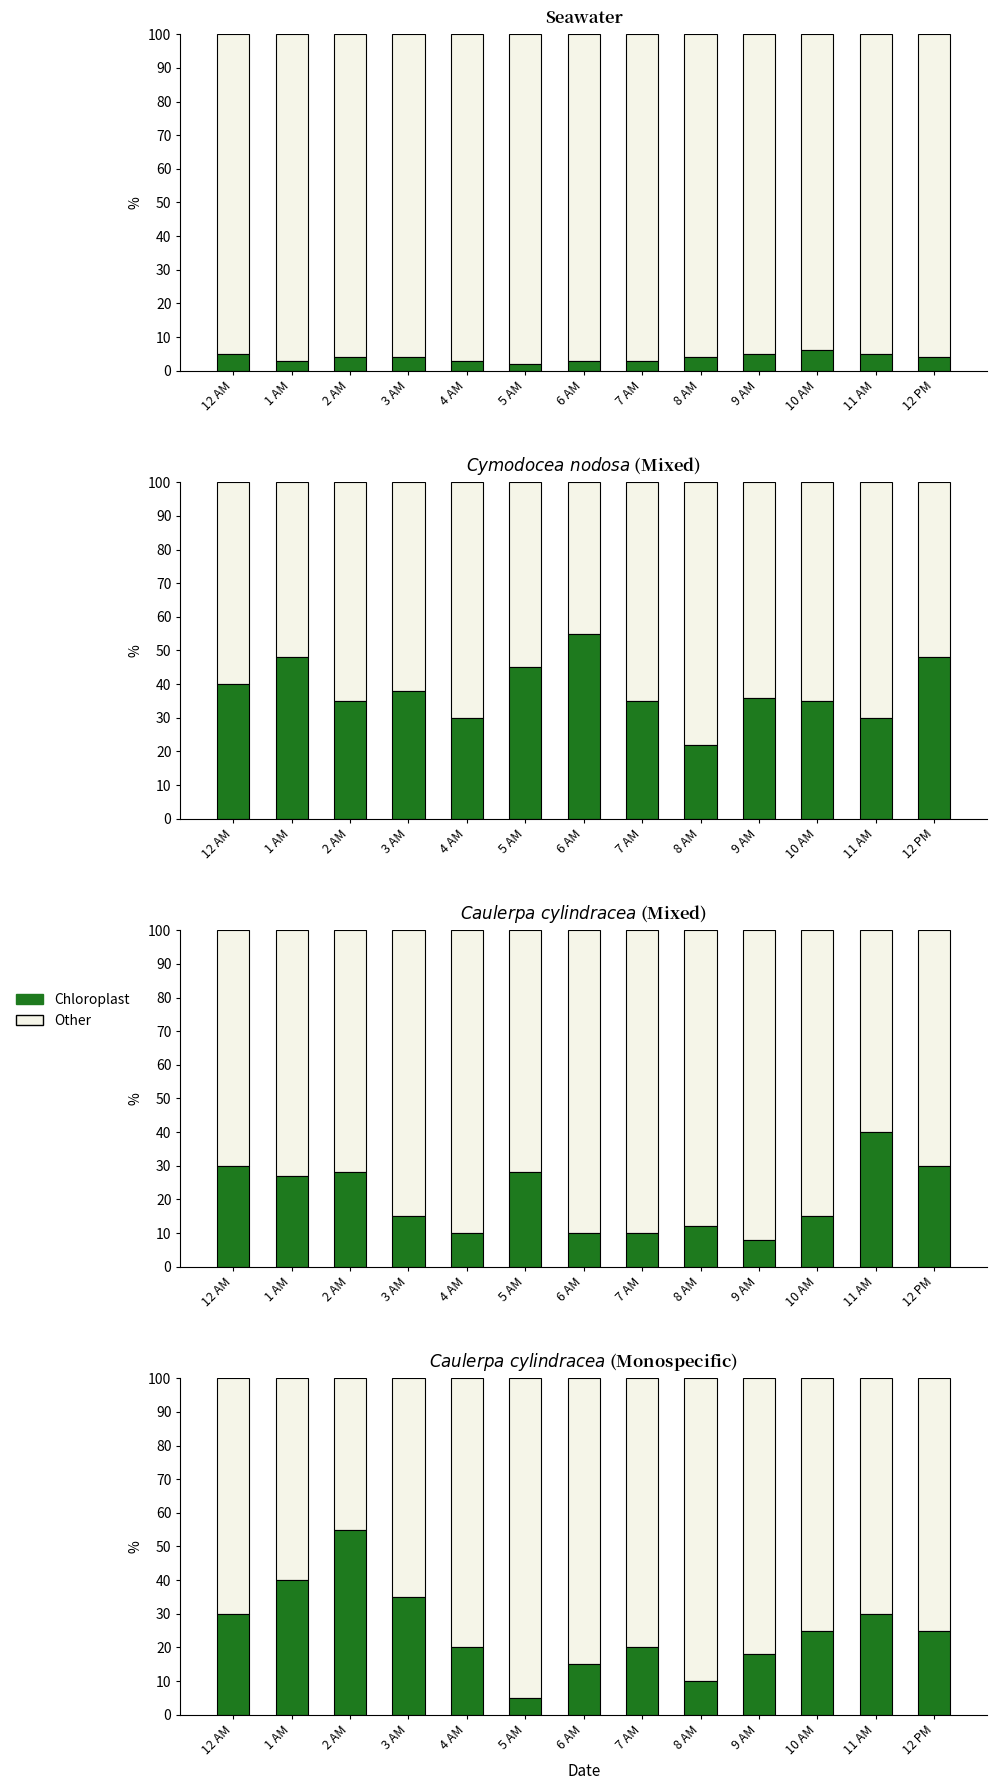

What is the total value across all series at 3 AM?

100